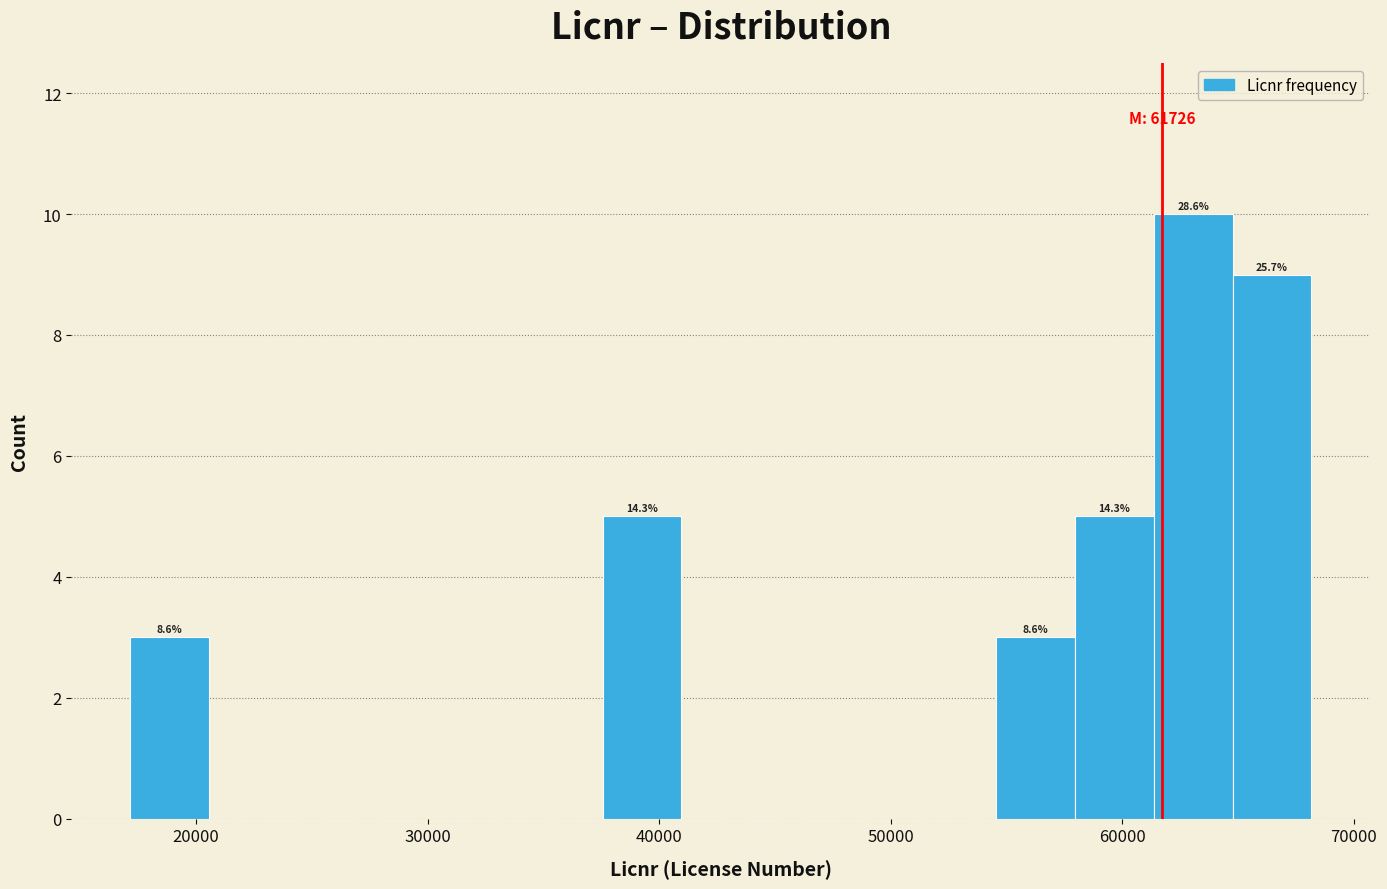

Around what value on the x-axis is the tallest bar? Give the approximate position of its centre, as read against the axis.

63000